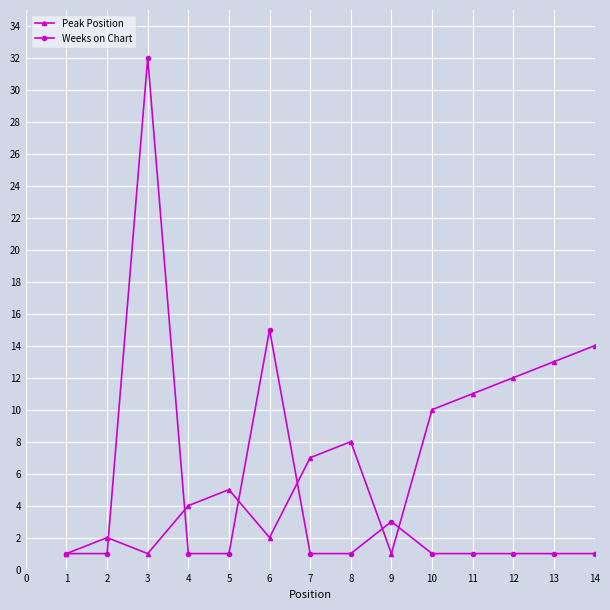

Is this an area chart (filled region under the line)?

No